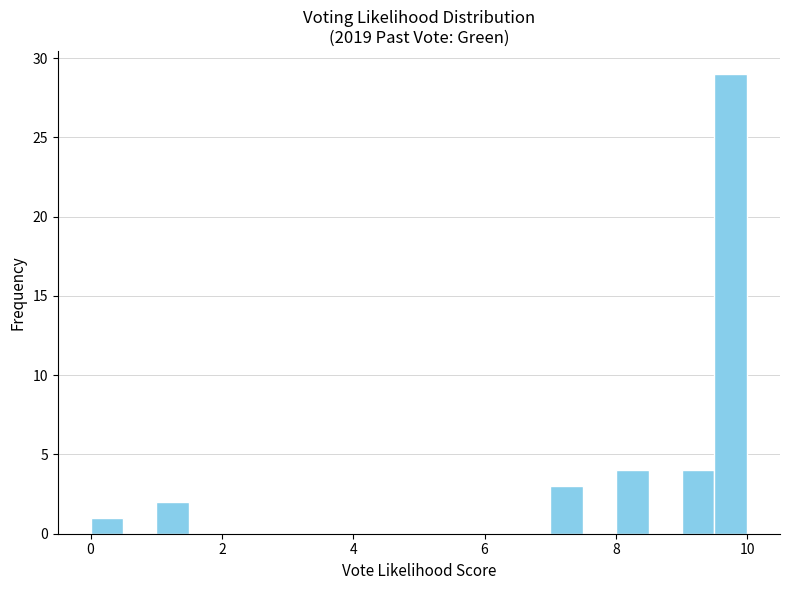

Around what value on the x-axis is the tallest bar? Give the approximate position of its centre, as read against the axis.

9.8